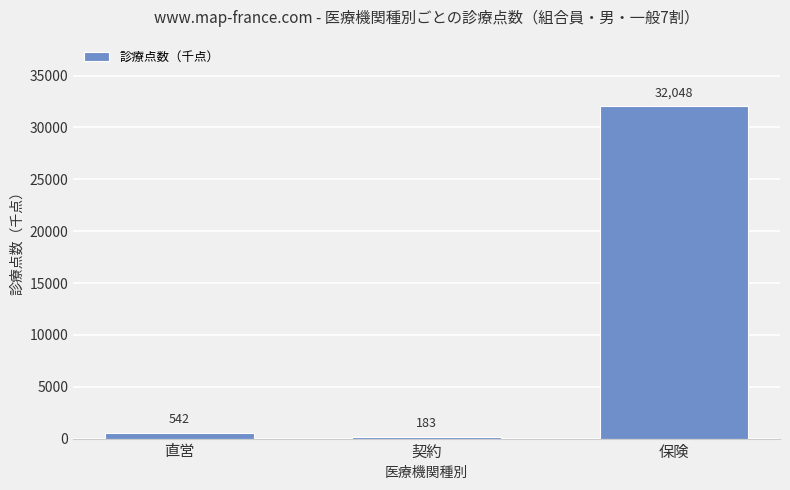

Approximately how many times larger is the value at 契約 compared to 直営?

0.3